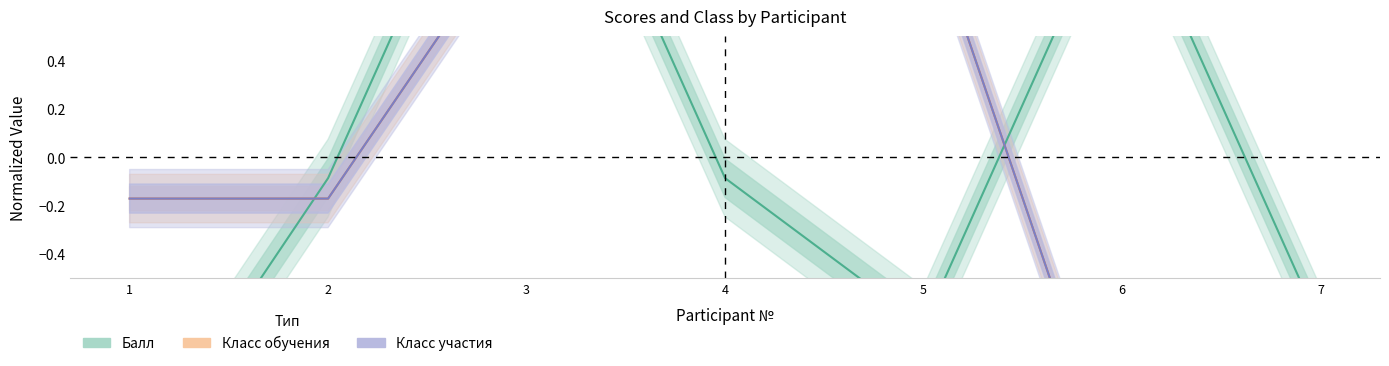

True or false: Балл has a value of 1.7 at 3.

True